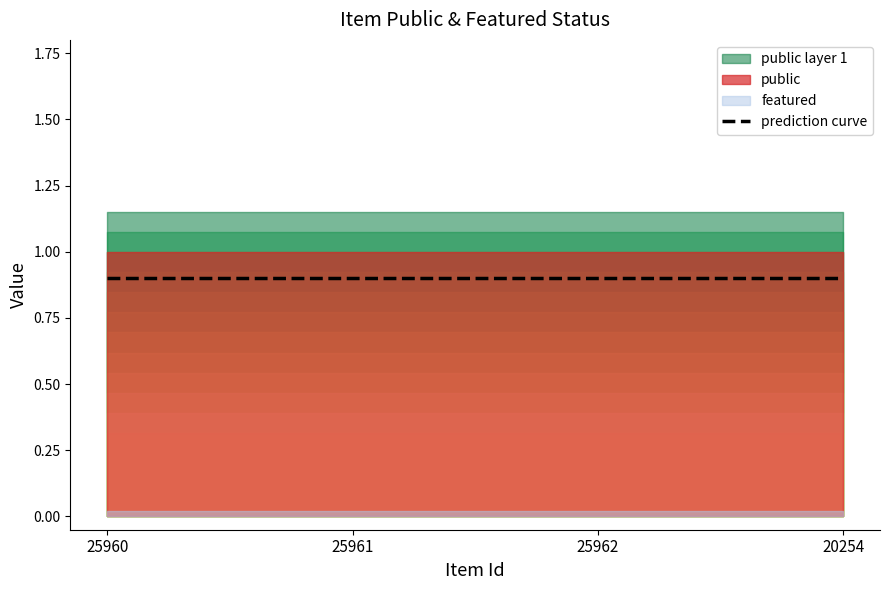

True or false: featured and public cross at least once.

False